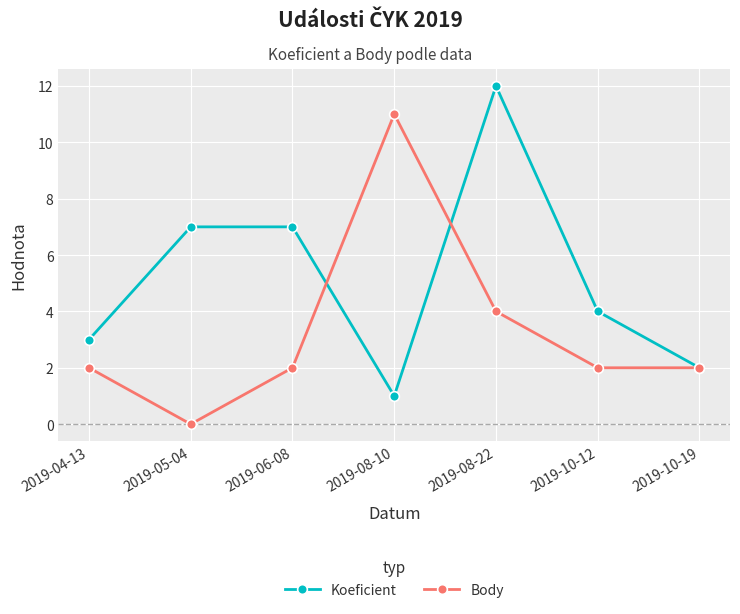

What is the difference between the Body values at 2019-05-04 and 2019-04-13?

2